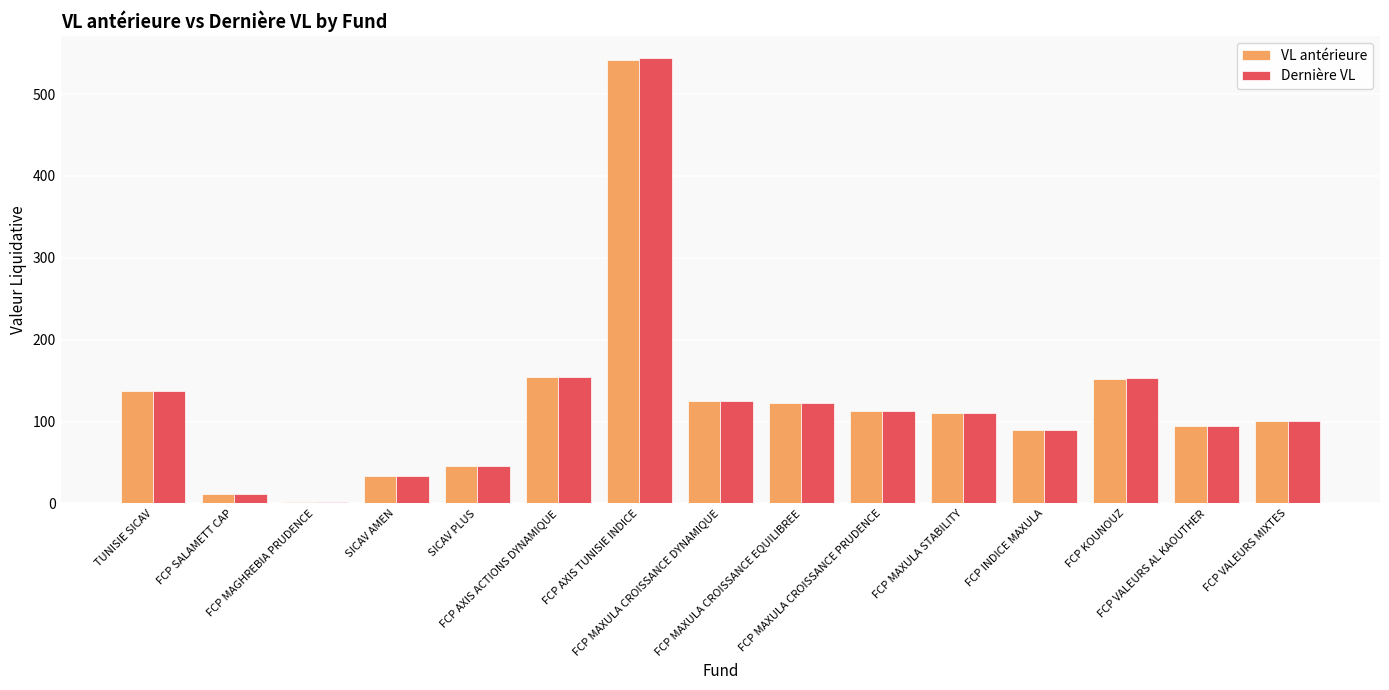

Which series has the widest spread of values?

Dernière VL